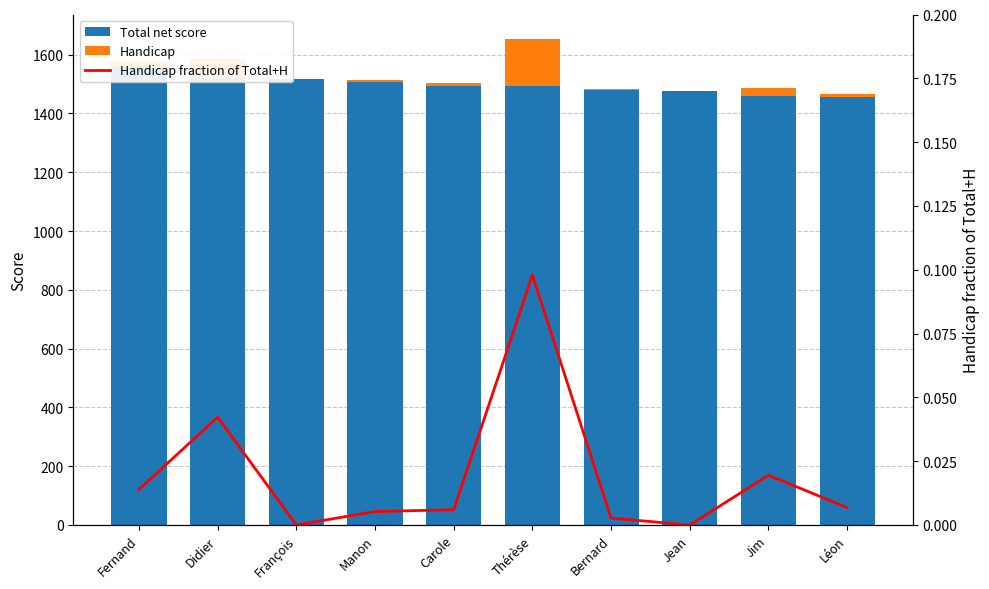

What is the difference between the maximum and minimum values in the Total net score series?

101.0